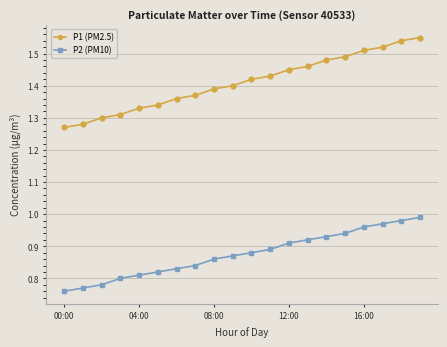

Which series has the largest total across all categories?

P1 (PM2.5)